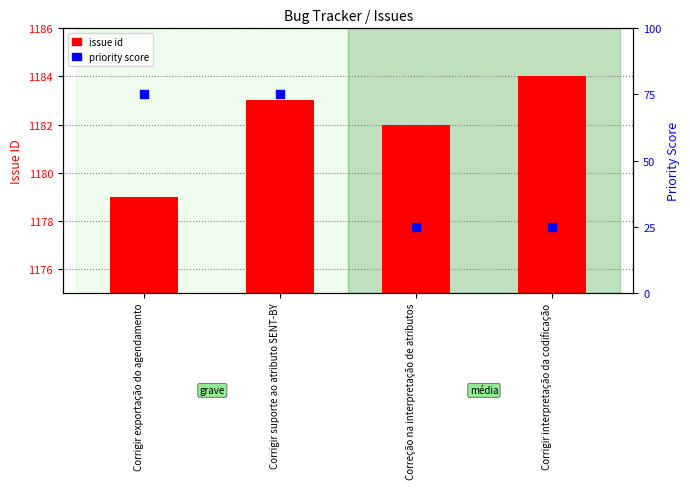

Which series contains the lowest Y value?

priority score